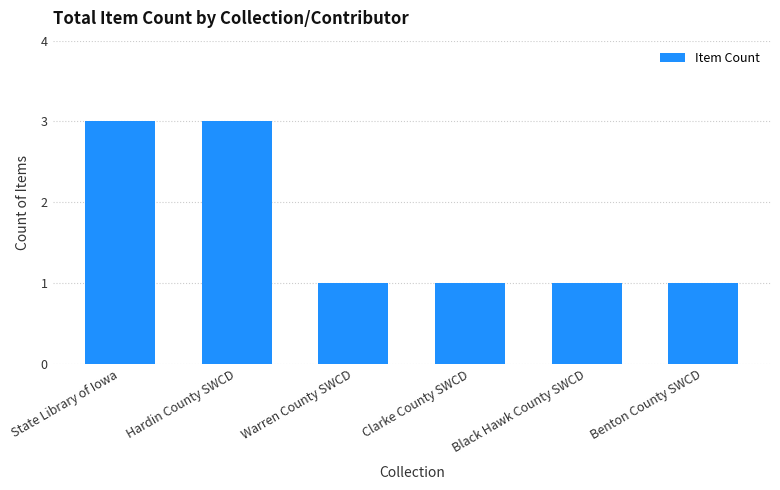

What is the label of the 2nd bar from the left?

Hardin County SWCD